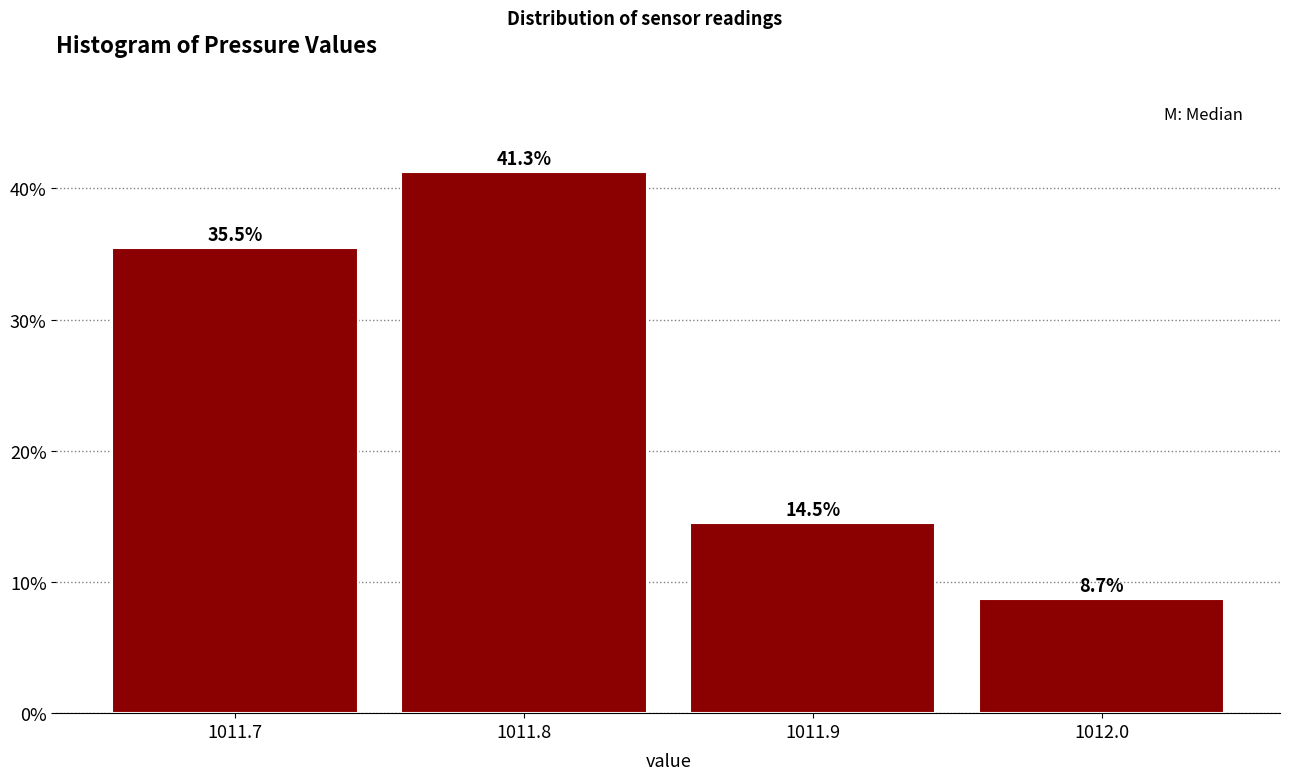

Reading left to right, list every bar in this chart as the range it spans on the x-axis followed by its height.

1011.65 to 1011.75: 35.5
1011.75 to 1011.85: 41.3
1011.85 to 1011.95: 14.5
1011.95 to 1012.05: 8.7